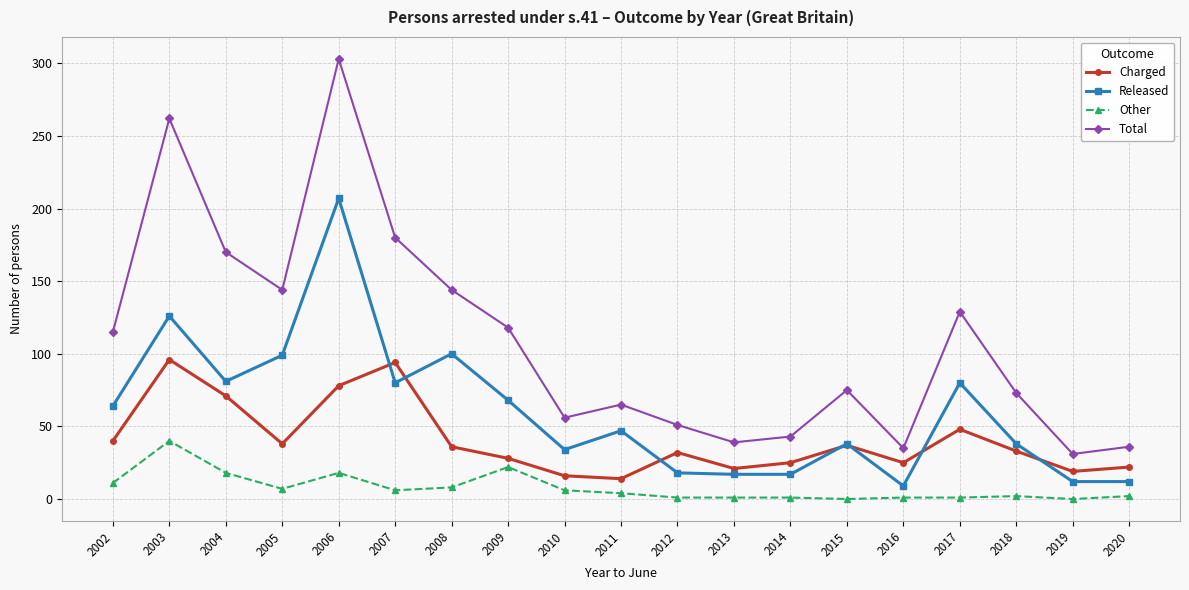

At which category is the sum across all series the highest?

2006